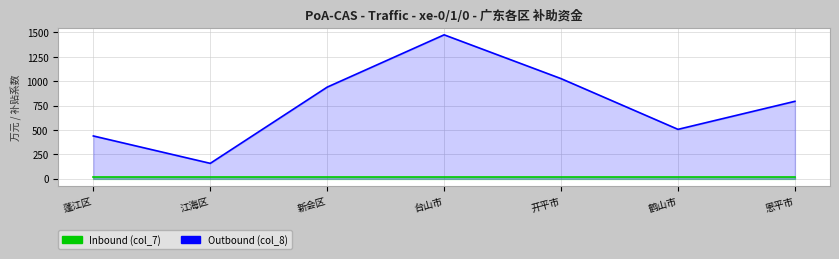

True or false: Outbound (col_8) has a value of 751.8 at 鹤山市.

False